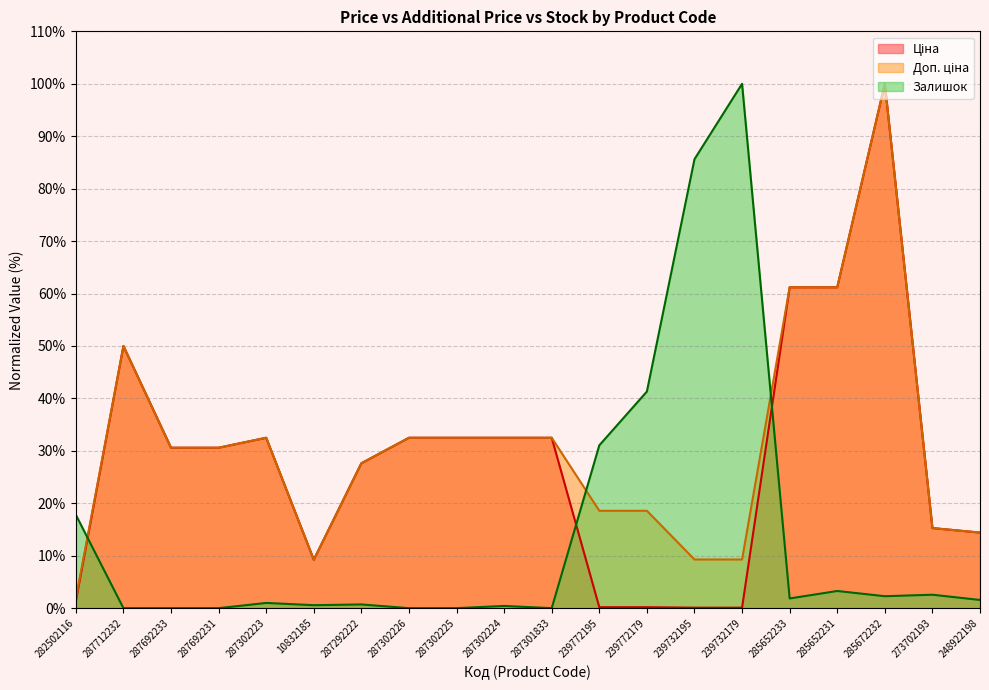

At which label does Ціна reach its minimum?

239732195